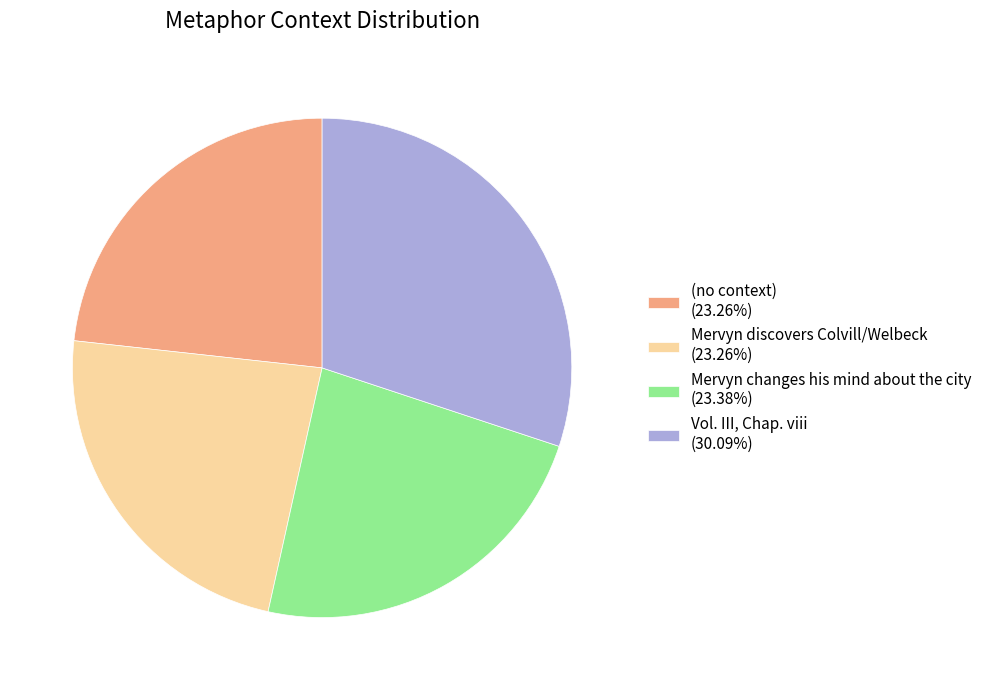

Approximately how many times larger is the value at Mervyn discovers Colvill/Welbeck (23.26%) compared to Mervyn changes his mind about the city (23.38%)?

1.0